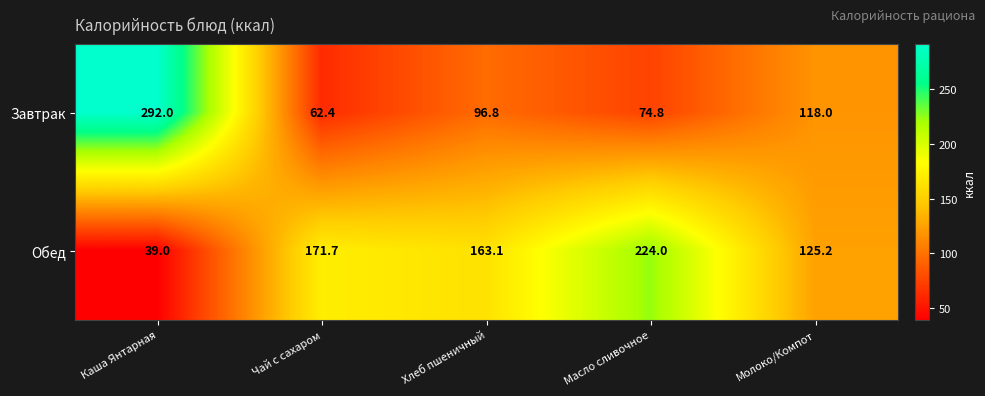

How many categories are shown in the chart?

5